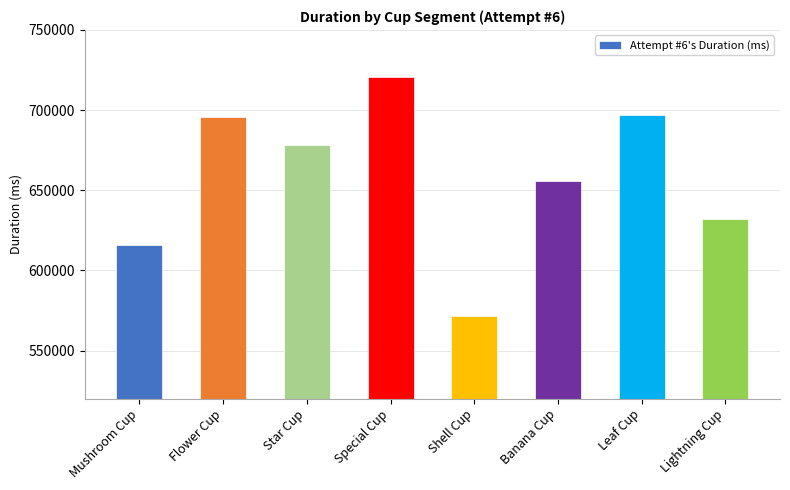

What is the ratio of the value at Star Cup to the value at Special Cup?

0.9